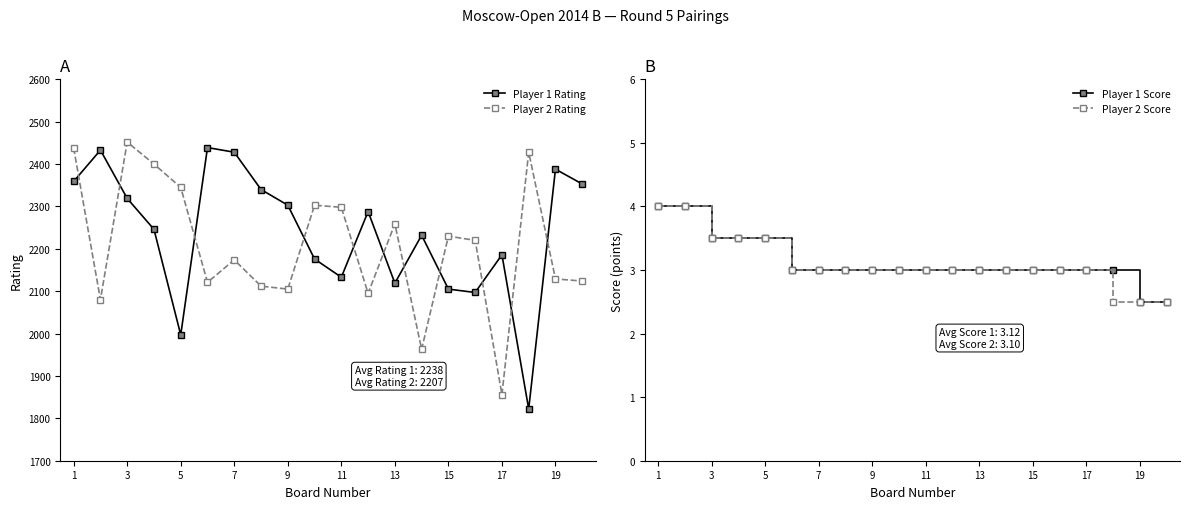

What is the average value of the Player 1 Rating series?

2238